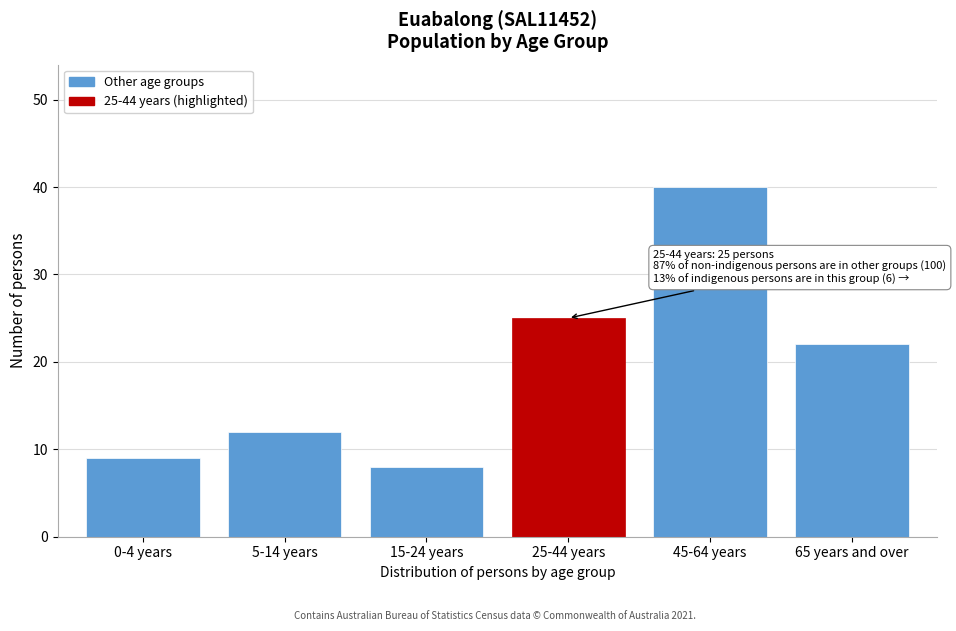

Reading left to right, what are all the values shown in this chart?

9	12	8	25	40	22